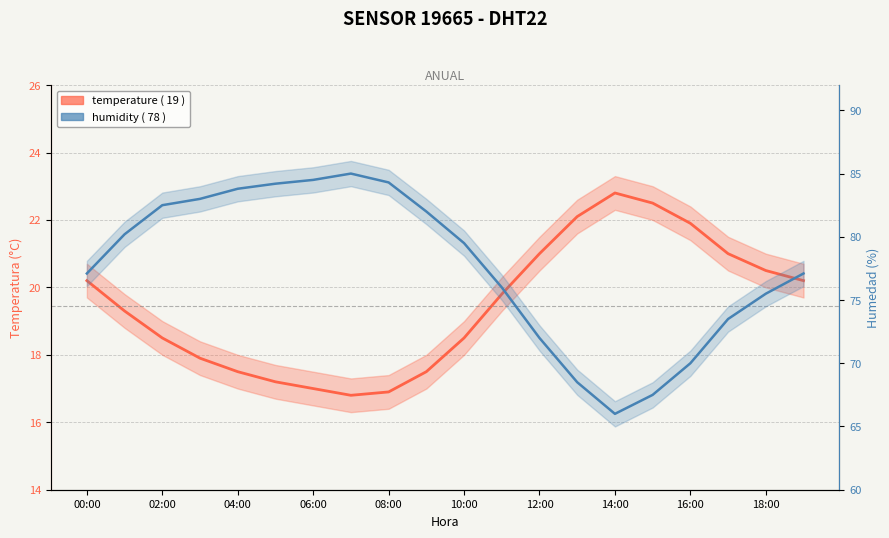

What is the label of the 10th point from the right?

10:00